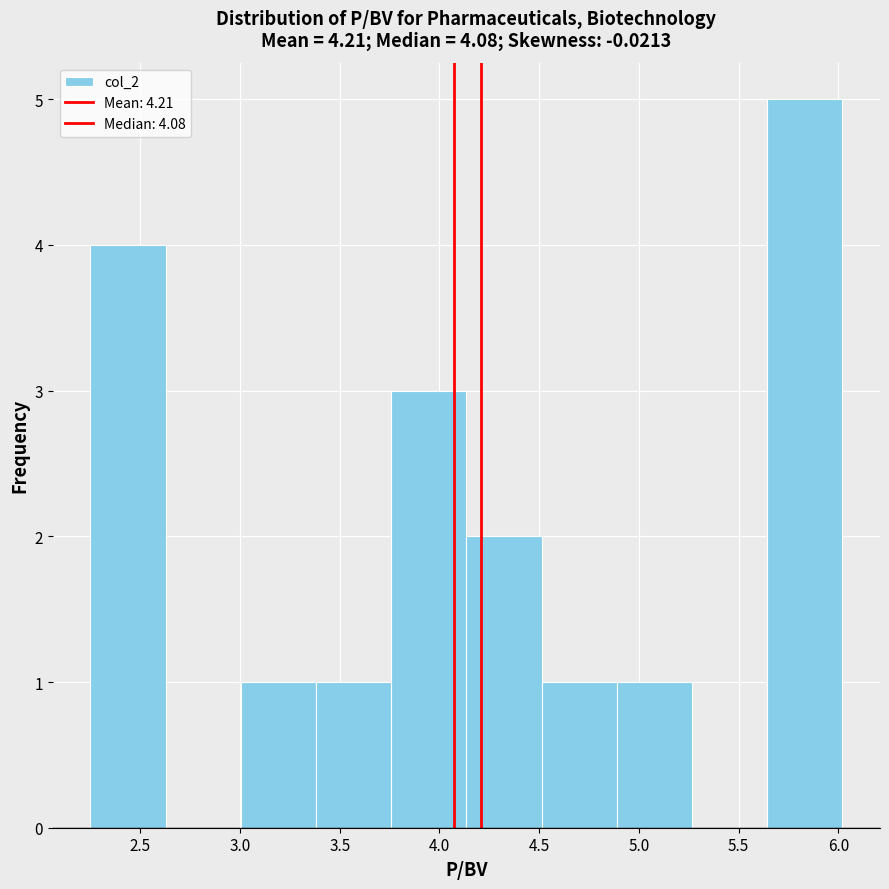

How tall is the bar that spans 4.15 to 4.50 on the x-axis? Neither the bar edges nor the heights are printed on the chart, so give them approximately, as read against the axes.

2